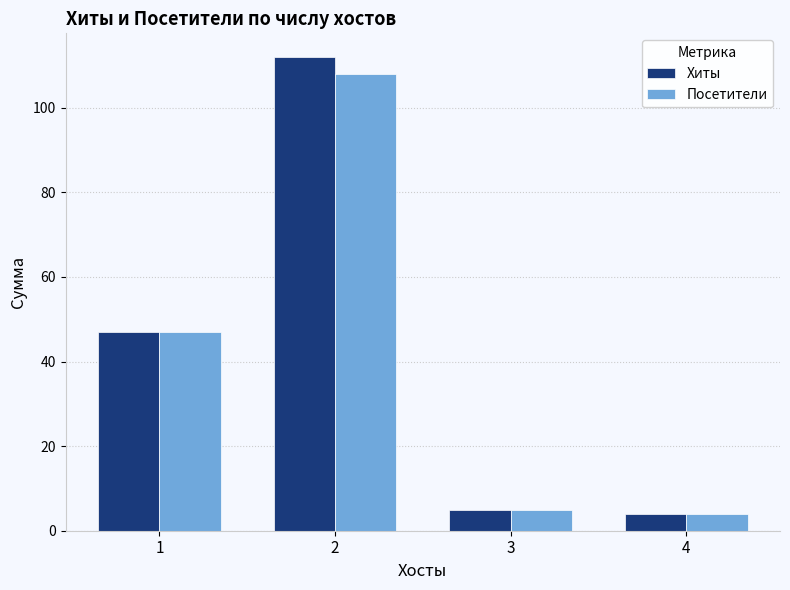

The value of Посетители at 3 is 1. True or false?

False